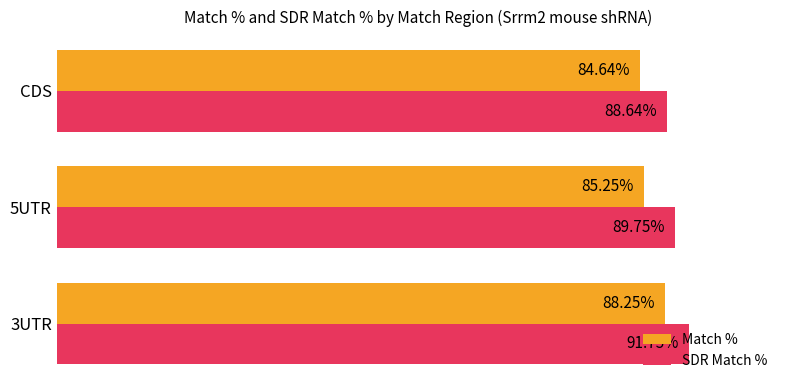

Which label corresponds to the smallest value in the chart?

CDS